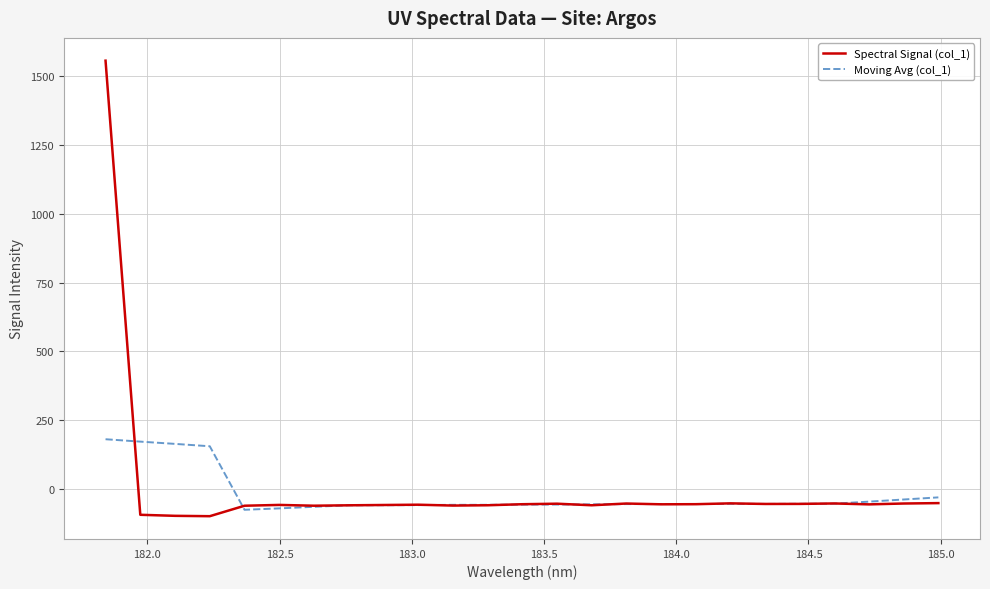

List the series in order of their overall mean, lowest first.

Moving Avg (col_1), Spectral Signal (col_1)